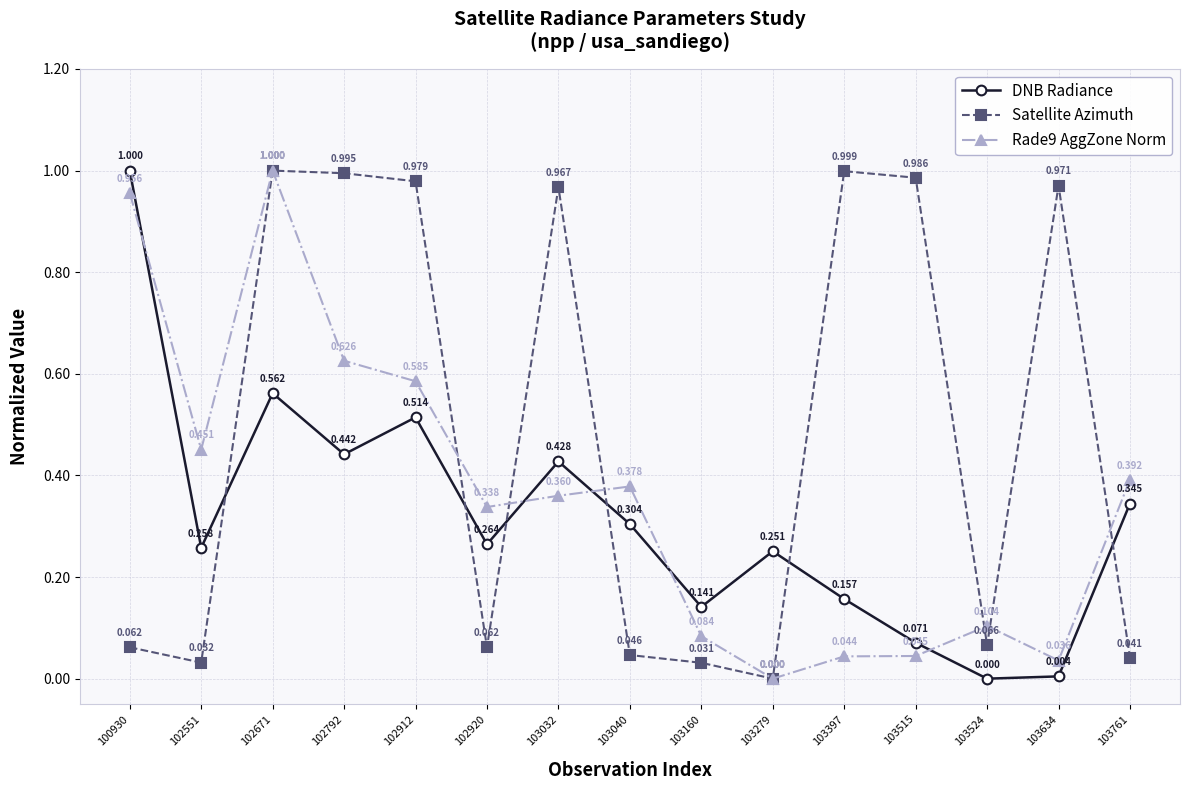

True or false: Satellite Azimuth has more than 0 interior local peaks.

True